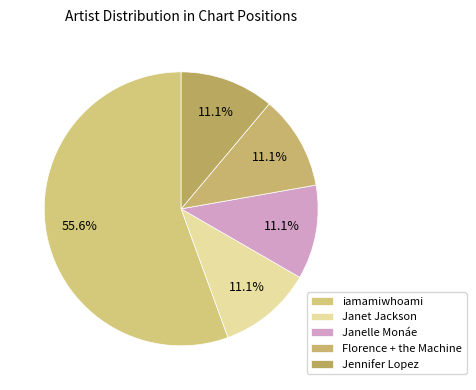

True or false: Jennifer Lopez accounts for 11% of the total.

True